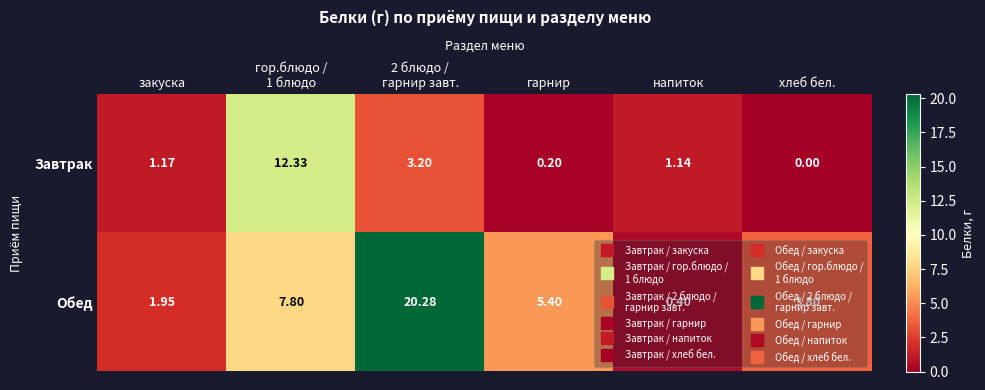

Which series has the largest range (max minus min)?

Обед